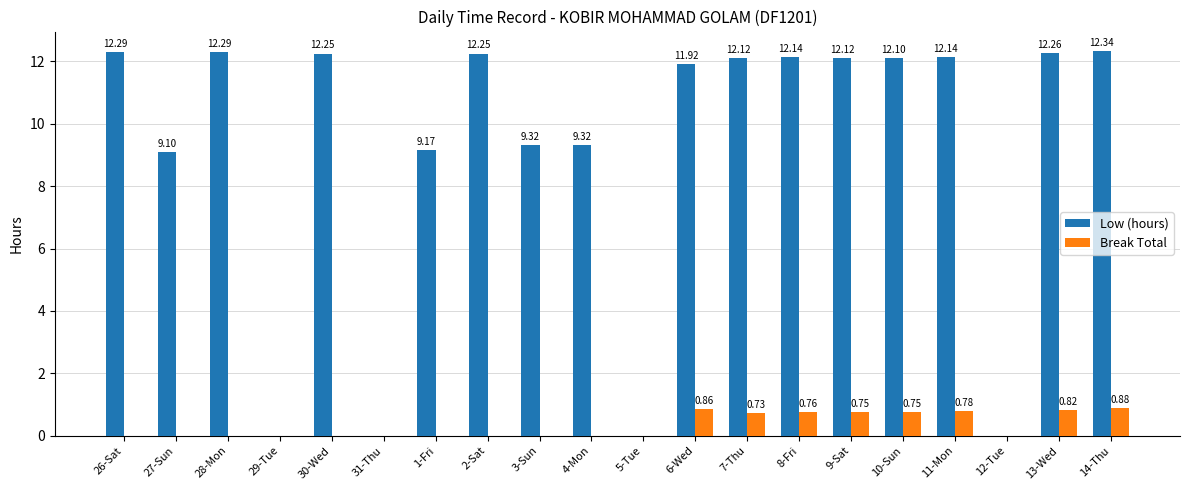

Are the bars grouped side by side (vs. stacked)?

Yes